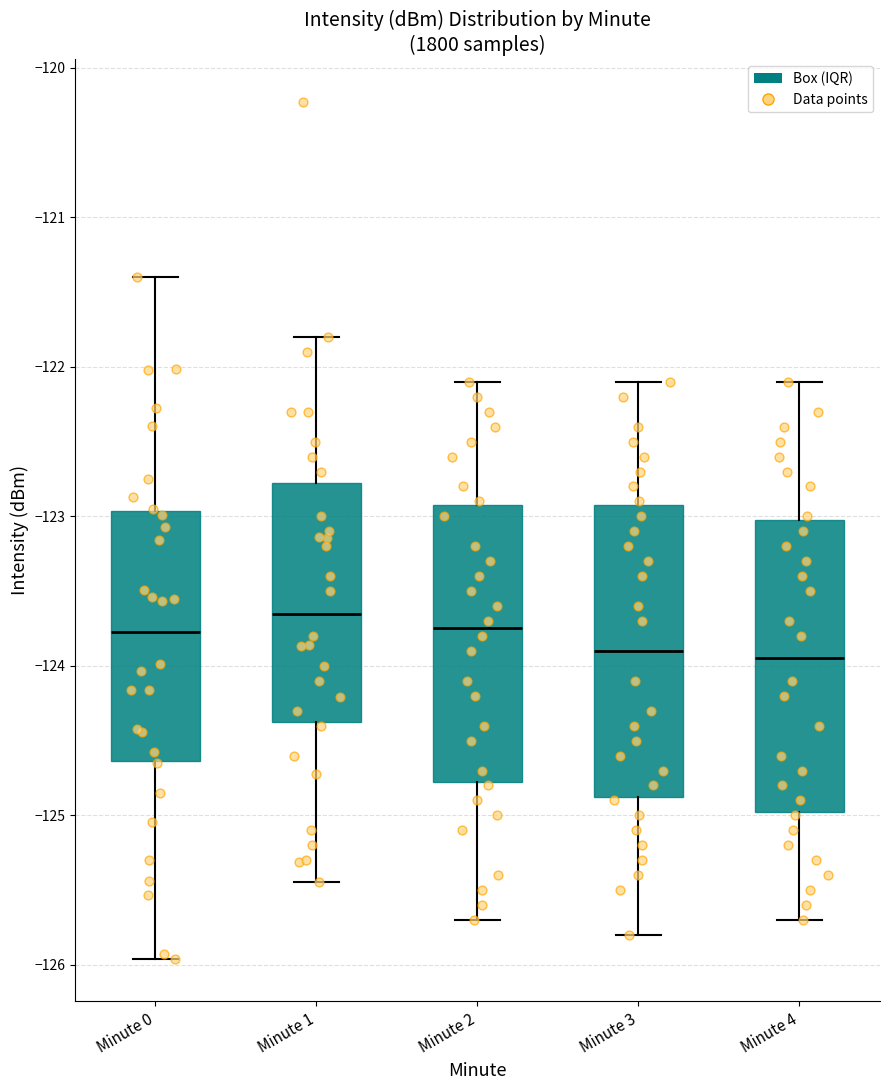

Reading left to right, transcribe this box plot: for each box, give where its median line is, the range the box spans, and where its two whiskers end, as read against the y-axis. The values are not printed on the chart, so give them approximately, as read against the axis.

Minute 0: median -123.8, box -124.6 to -123.0, whiskers -126.0 to -121.4
Minute 1: median -123.6, box -124.4 to -122.8, whiskers -125.4 to -121.8
Minute 2: median -123.7, box -124.8 to -122.9, whiskers -125.7 to -122.1
Minute 3: median -123.9, box -124.9 to -122.9, whiskers -125.8 to -122.1
Minute 4: median -123.9, box -125.0 to -123.0, whiskers -125.7 to -122.1